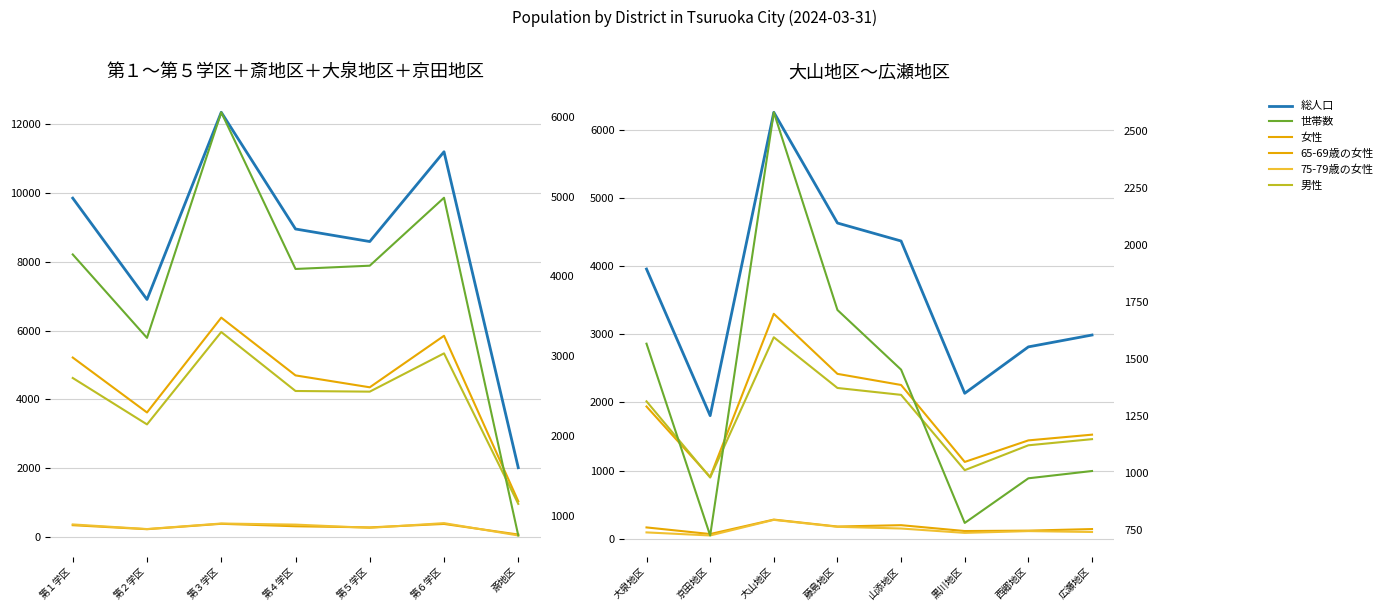

At which category is the sum across all series the highest?

大山地区